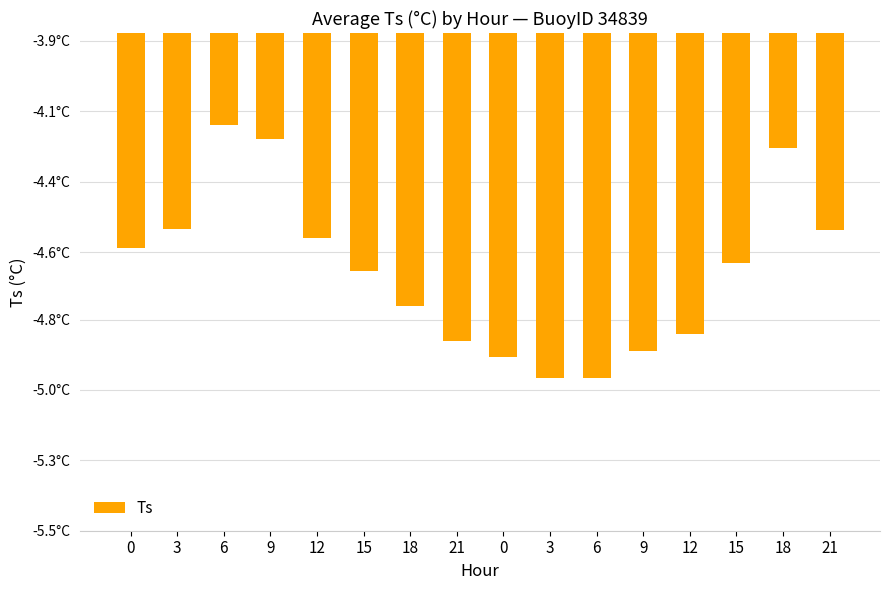

Rank the categories by value from lowest to highest.

3, 6, 0, 9, 21, 12, 18, 15, 15, 0, 12, 21, 3, 18, 9, 6